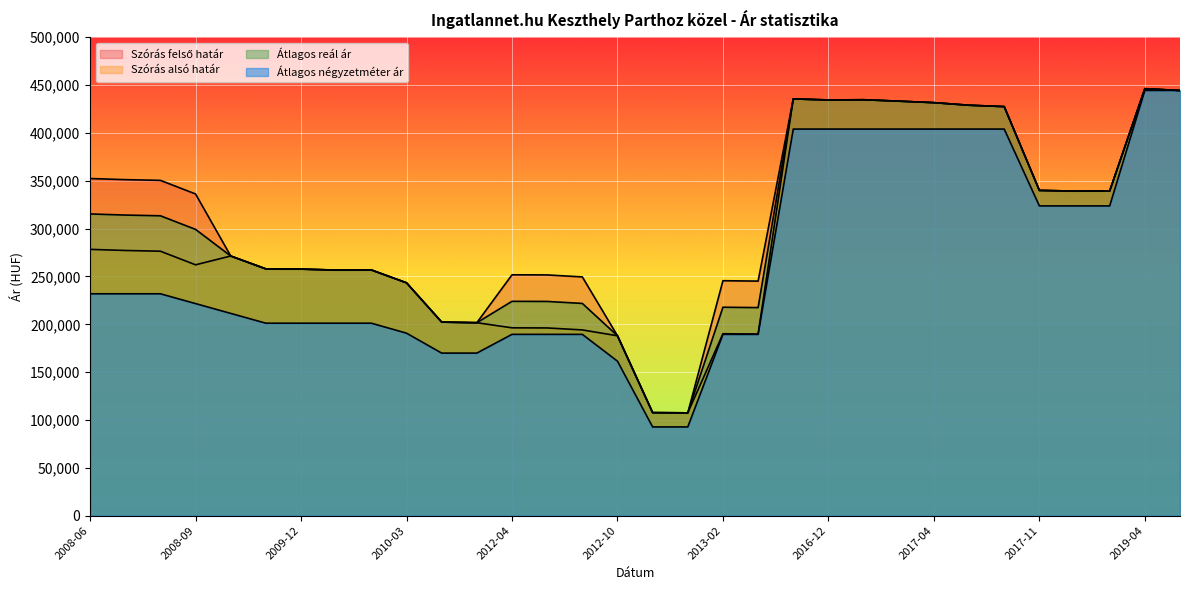

What is the value of the Átlagos négyzetméter ár point at the 3rd from the left?

231889